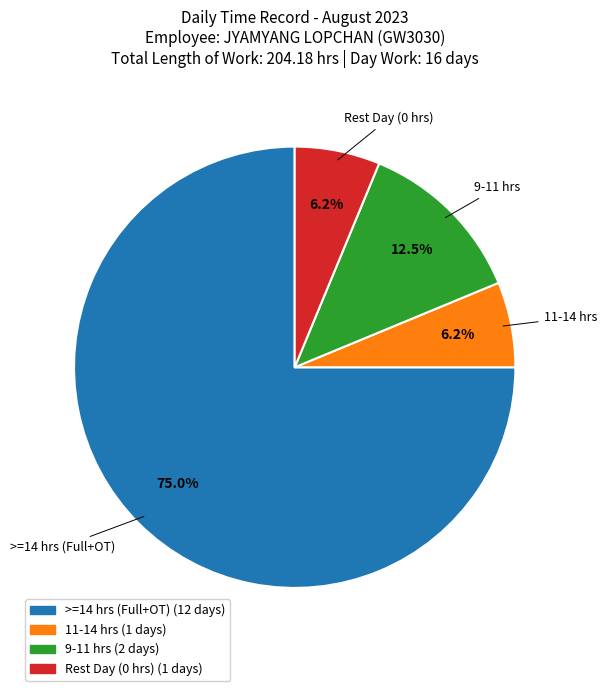

Is there a majority slice in this chart?

Yes